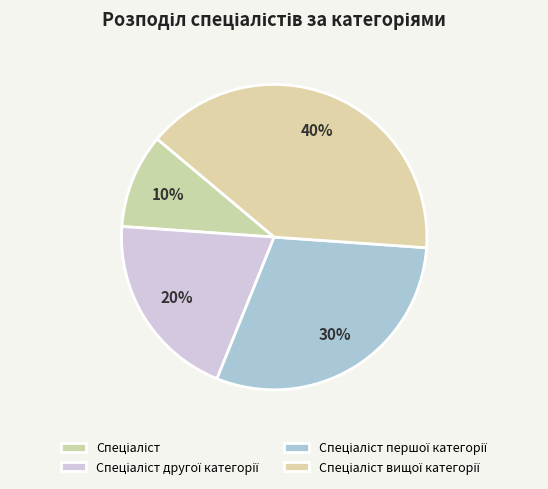

What percentage is the Спеціаліст вищої категорії slice, to the nearest percent?

40%